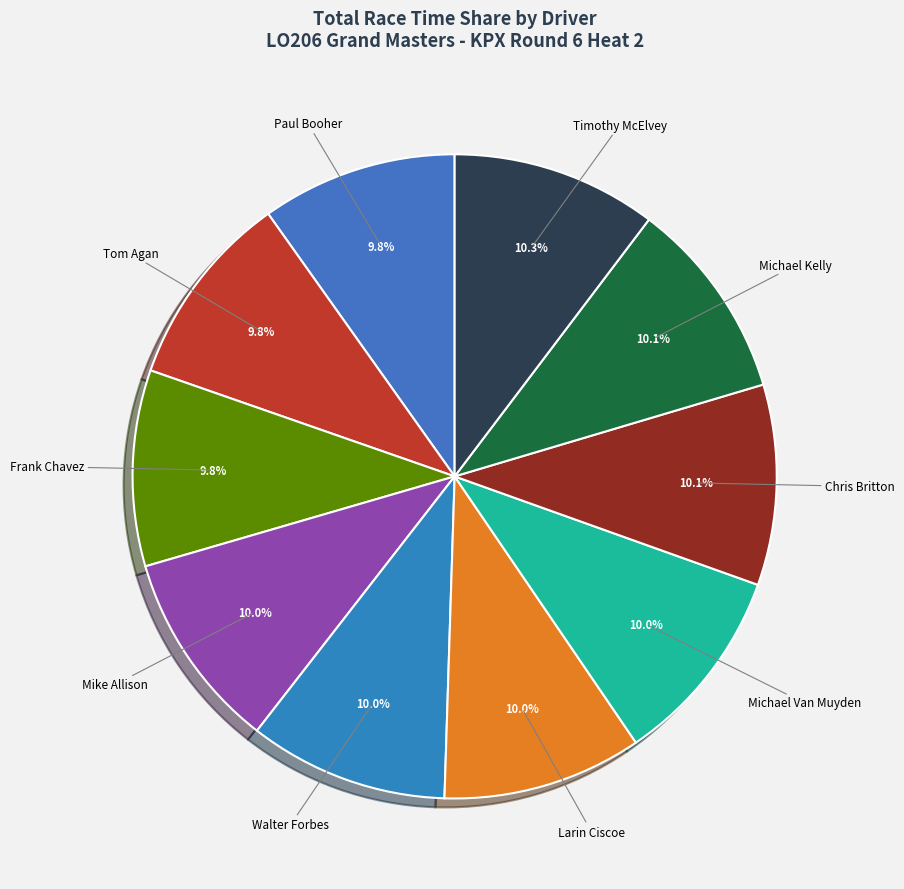

Combined, what portion of the pie is Timothy McElvey and Paul Booher?

20.1%